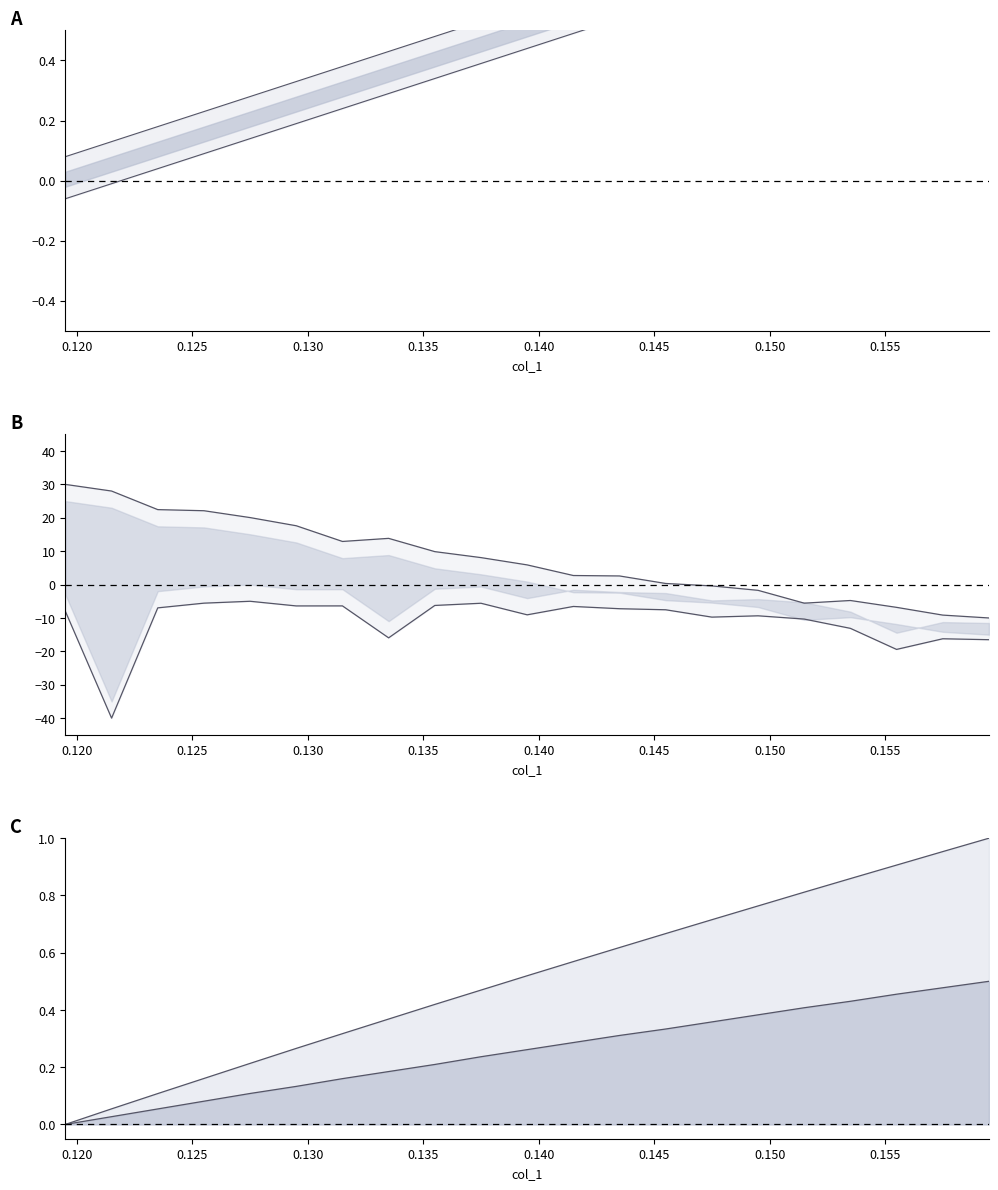

Count the number of data series in this chart.

6